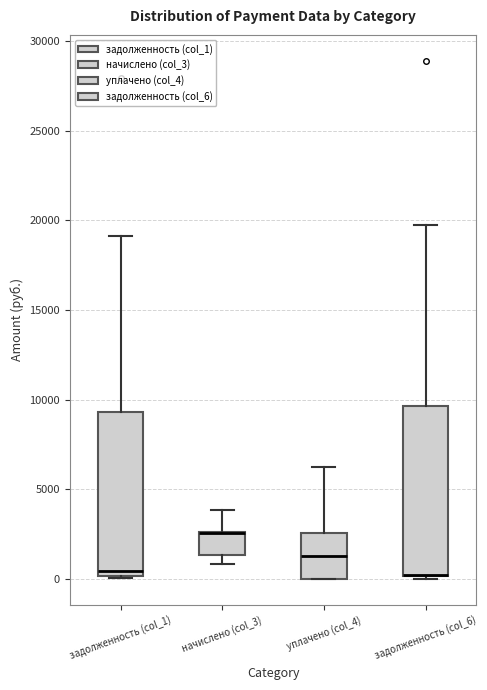

Where does the upper whisker of the box for начислено (col_3) end on the y-axis? The values are not printed on the chart, so give them approximately, as read against the axis.

4000